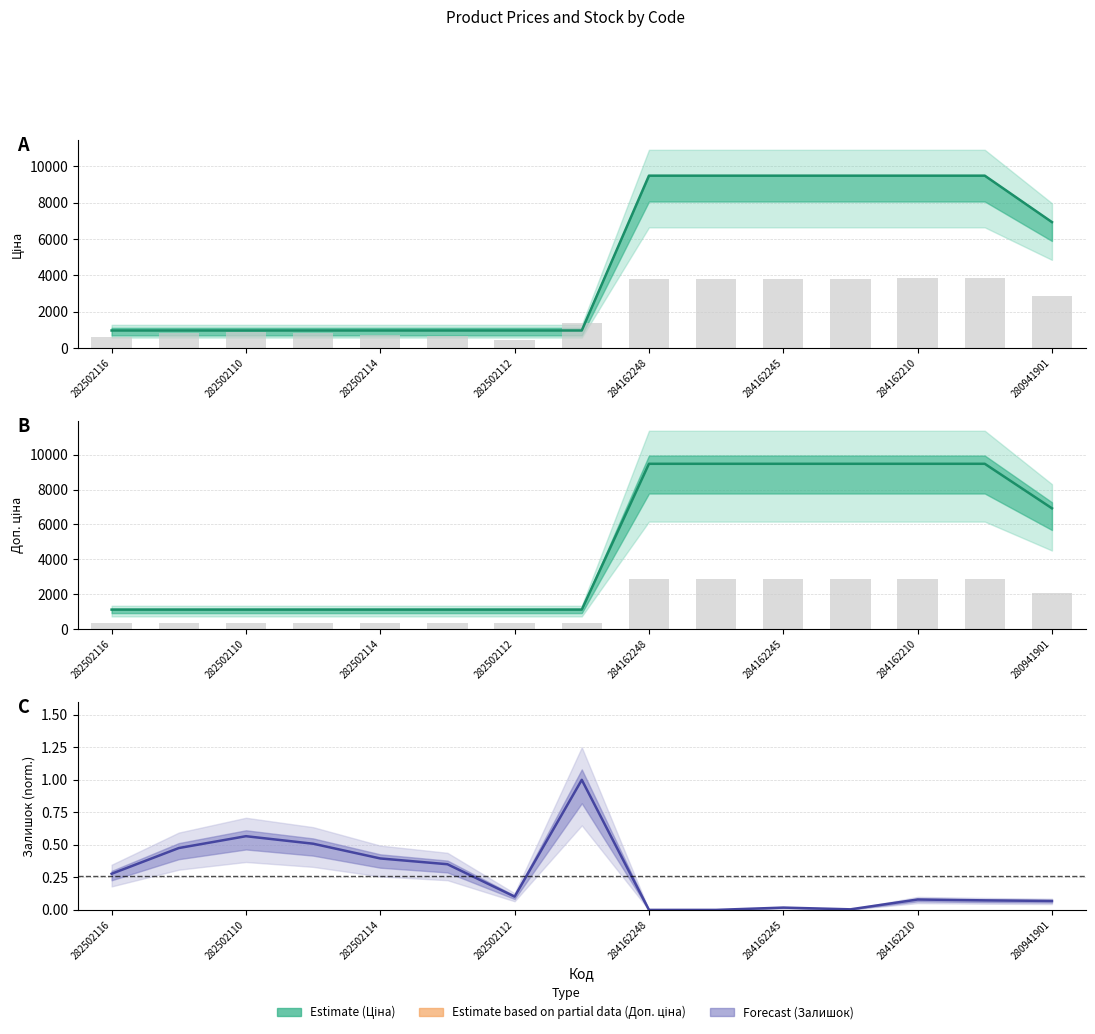

What is the spread (max minus min) of values at 284162246?

9480.1